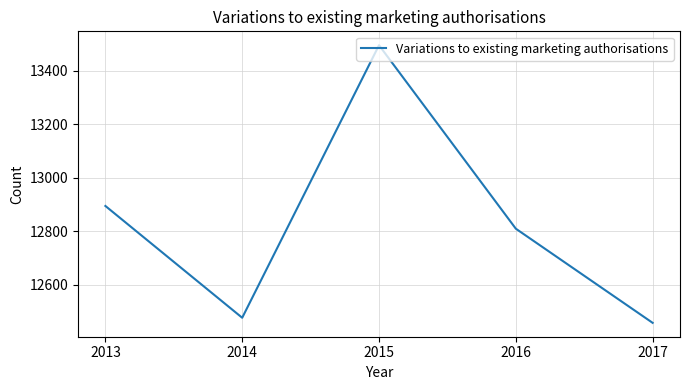

At which label does the data first exceed 12810?

2013